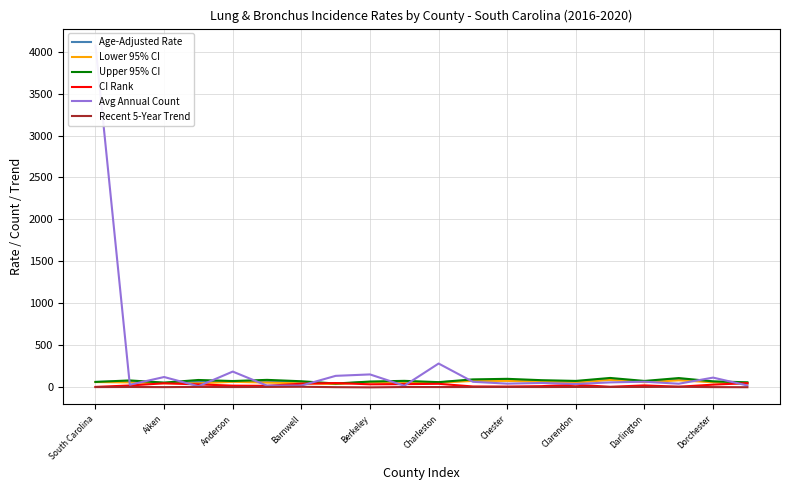

True or false: Lower 95% CI and Recent 5-Year Trend intersect in this chart.

False